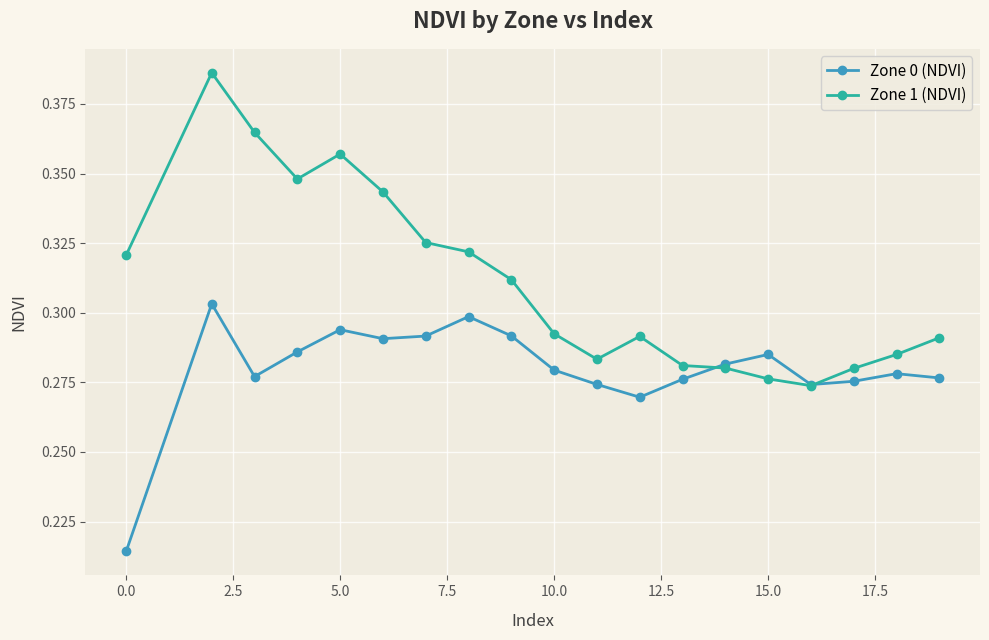

Rank the series by their average value, from lowest to highest.

Zone 0 (NDVI), Zone 1 (NDVI)